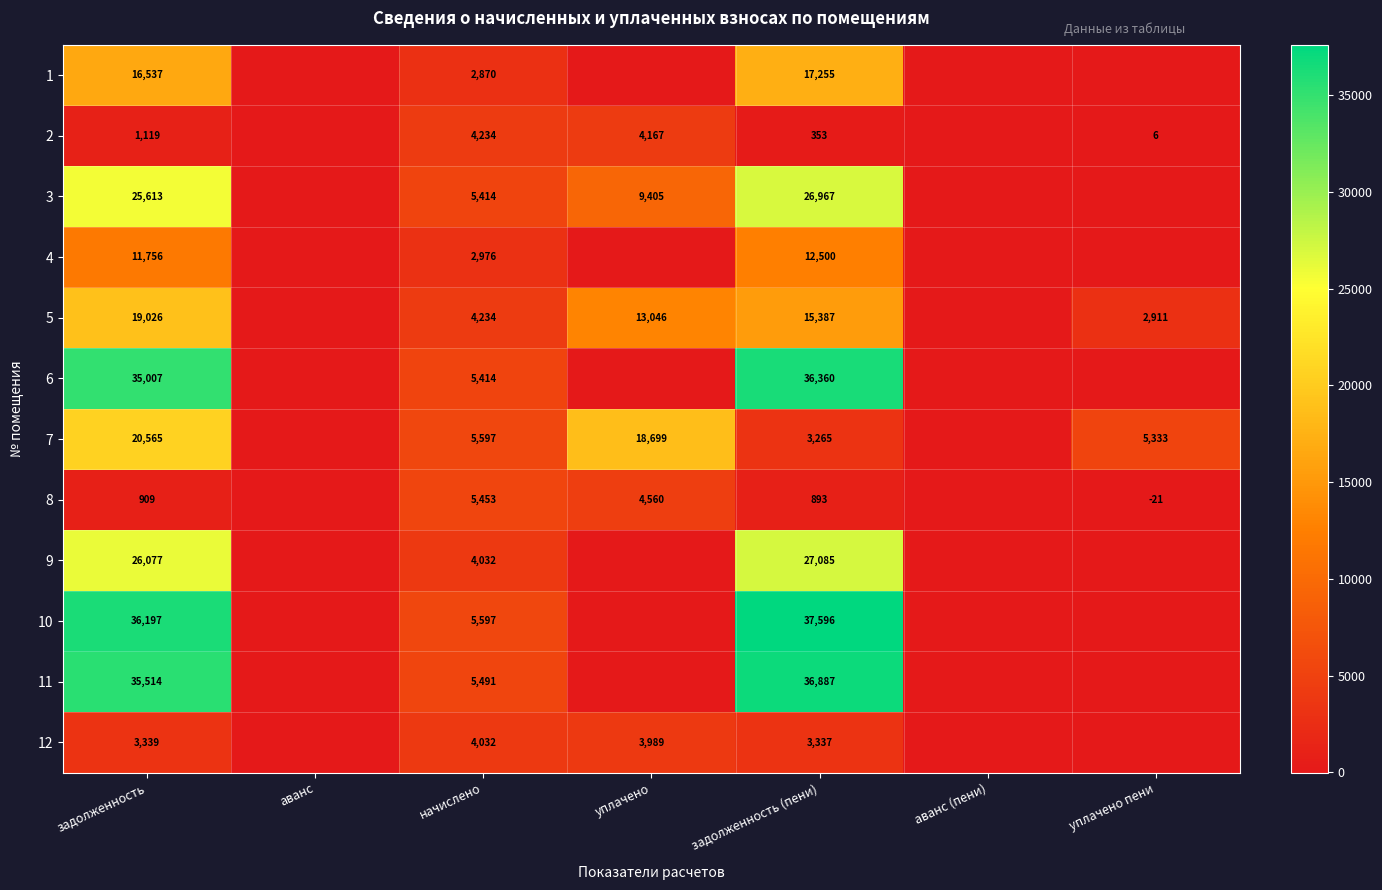

At how many categories does at least one series exceed 16215?

3